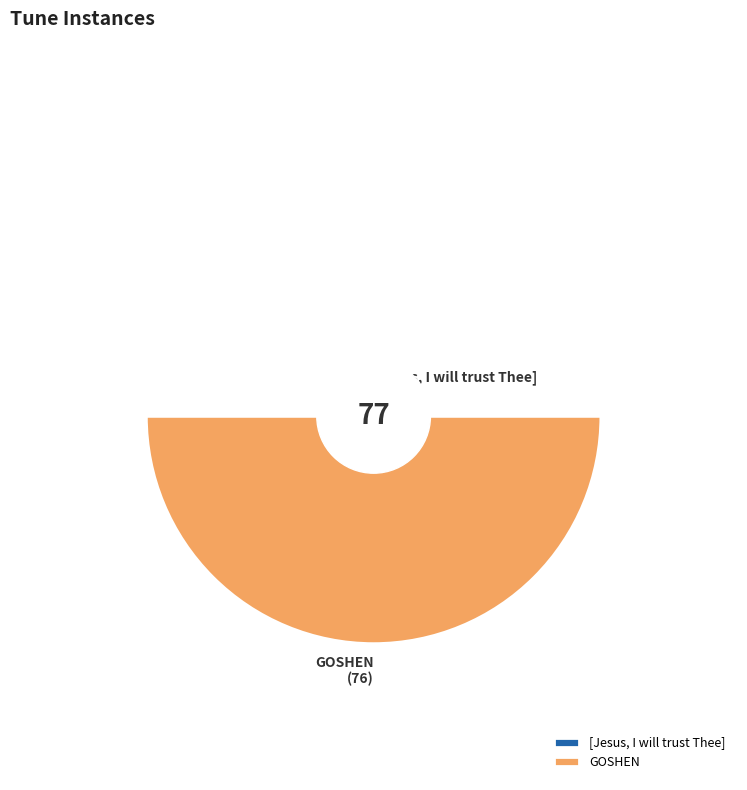

What percentage is the [Jesus, I will trust Thee] slice, to the nearest percent?

1%